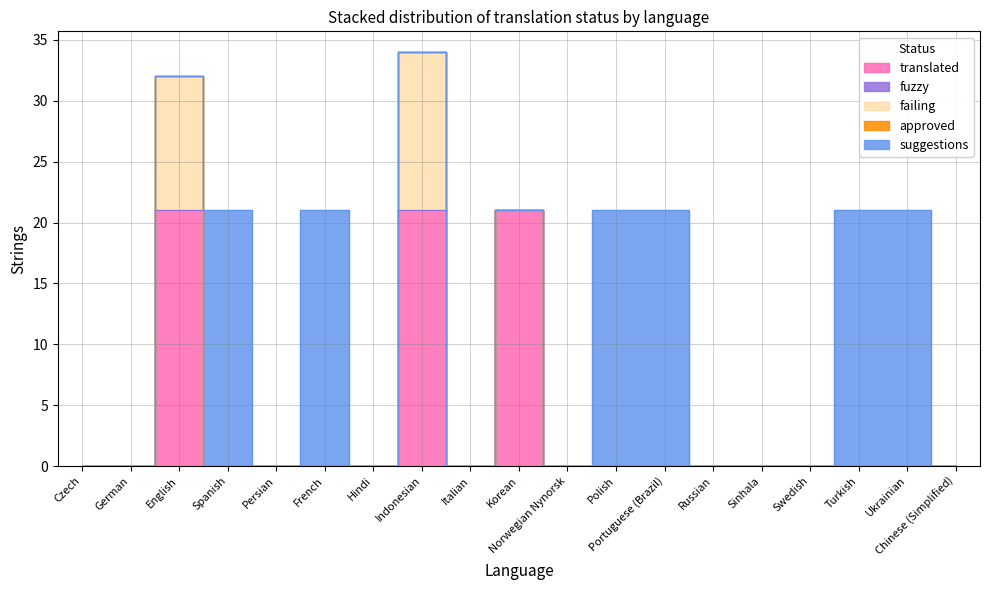

At how many categories does at least one series exceed 0?

9